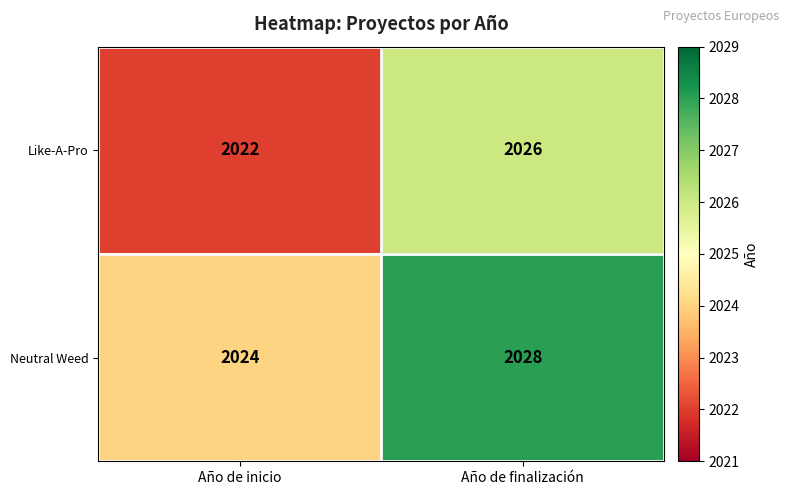

The Like-A-Pro series shows 2026 at Año de finalización. True or false?

True